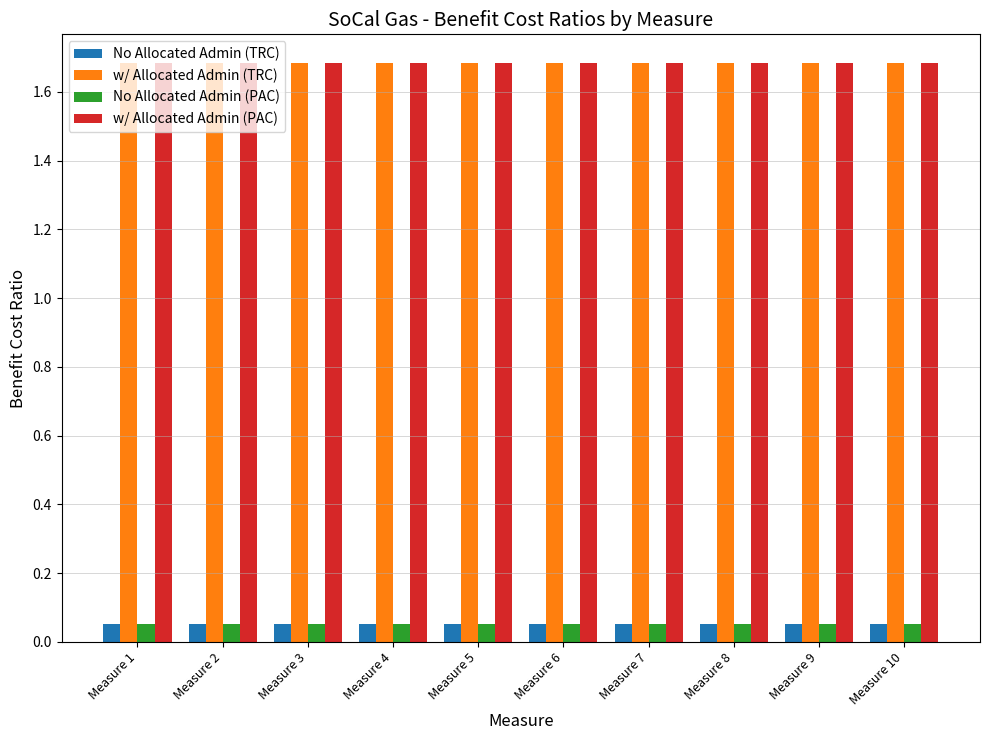

How many groups of bars are there?

10